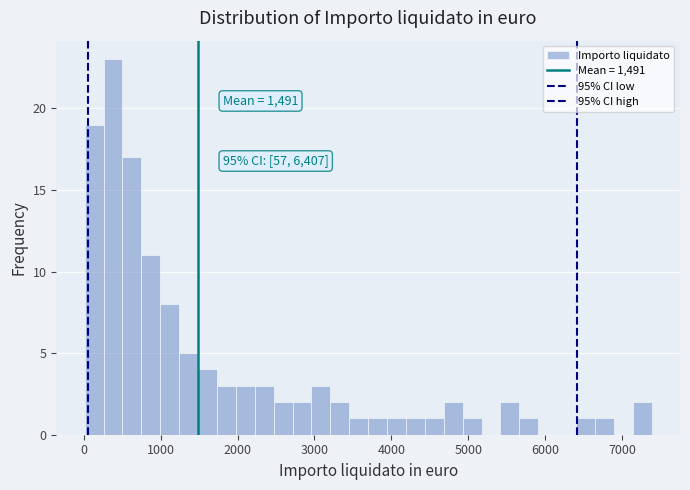

Read against the x-axis, roughly where is the centre of the tallest bar?

400